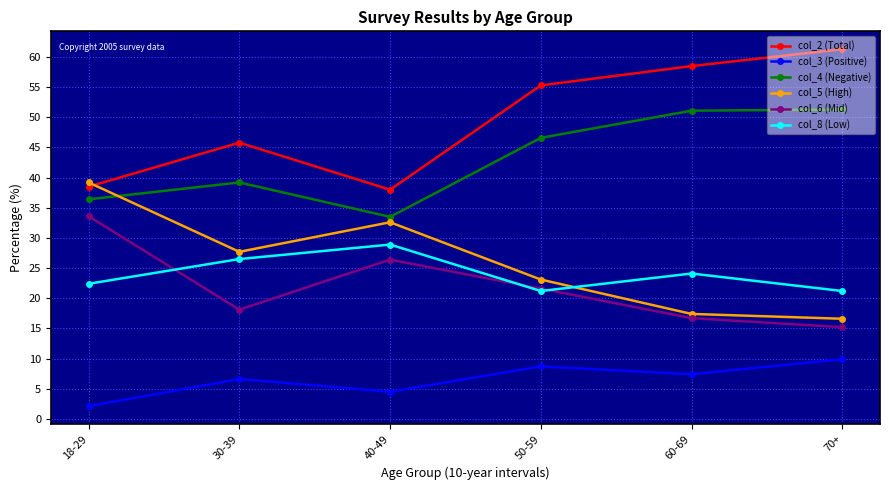

Where is col_8 (Low) nearest to the value 25?

60-69